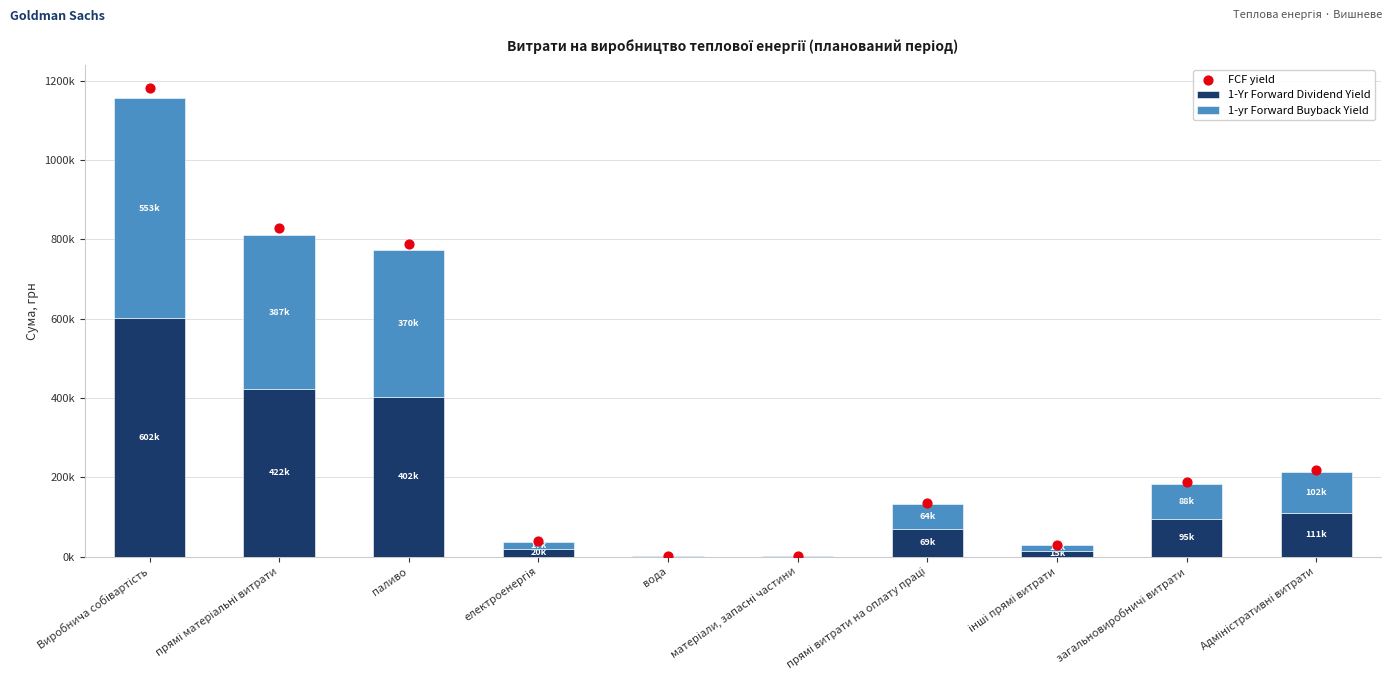

Which series reaches the maximum Y coordinate?

FCF yield